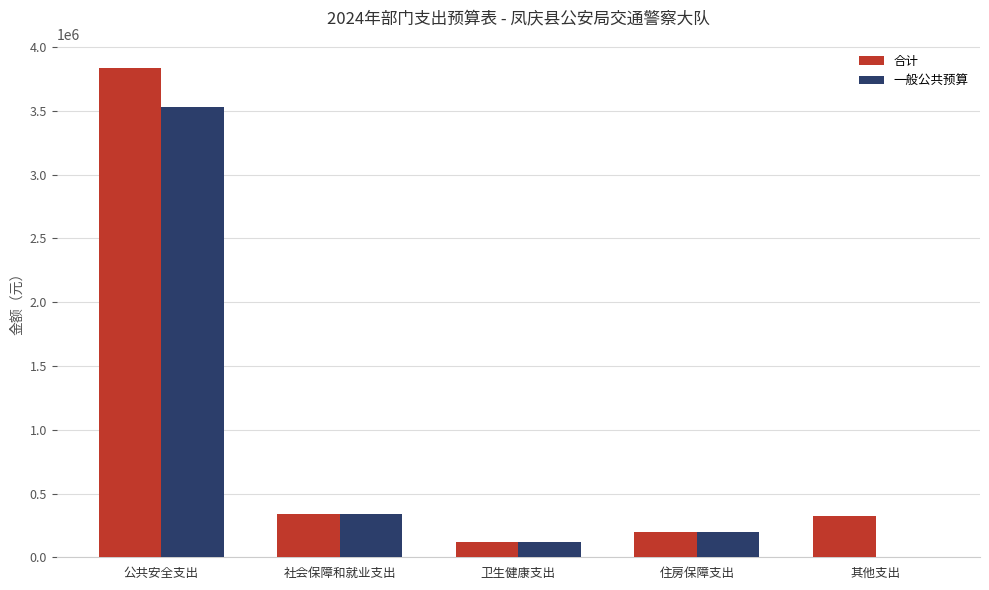

Count the number of categories in the chart.

5